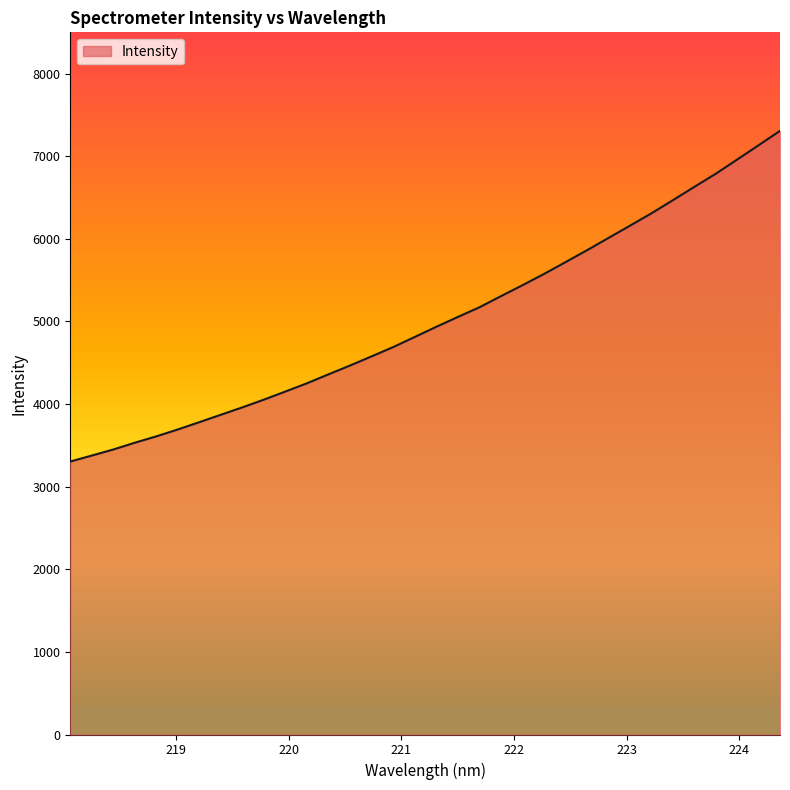

What is the smallest value displayed?

3304.1